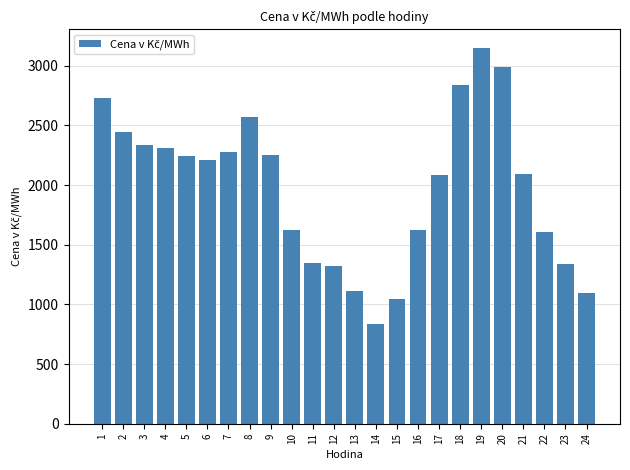

The chart shows a value of 1865.8 at 13. True or false?

False